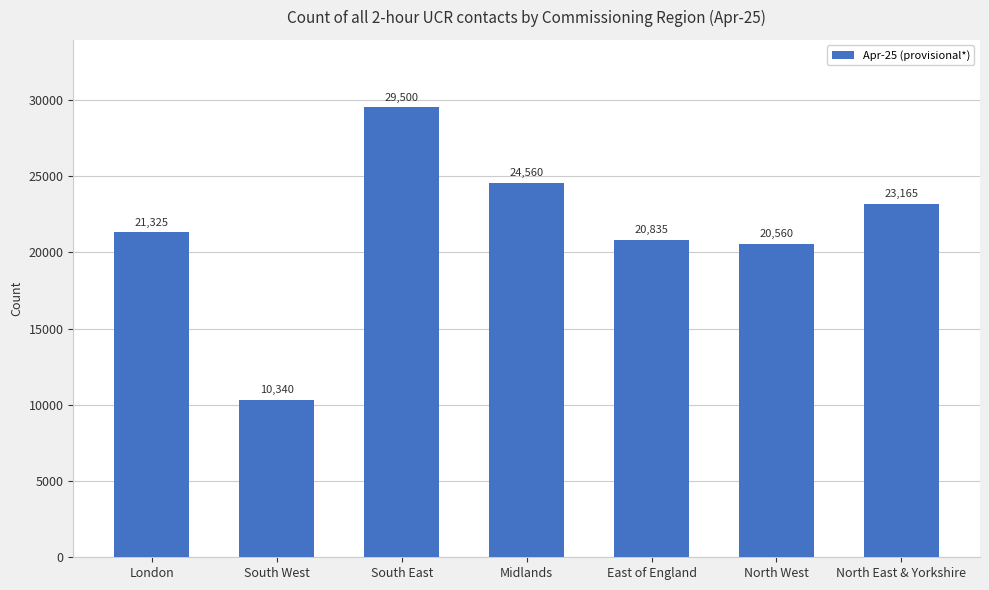

What is the average value?

21469